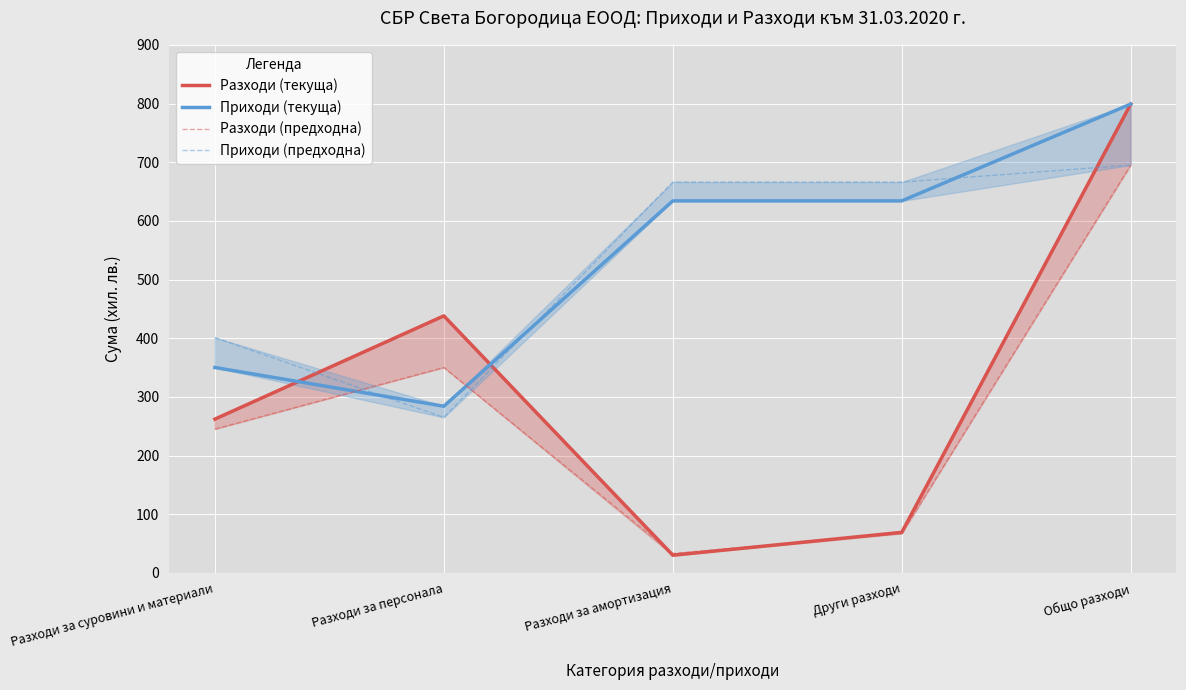

At which category does Разходи (текуща) reach its first local peak?

Разходи за персонала